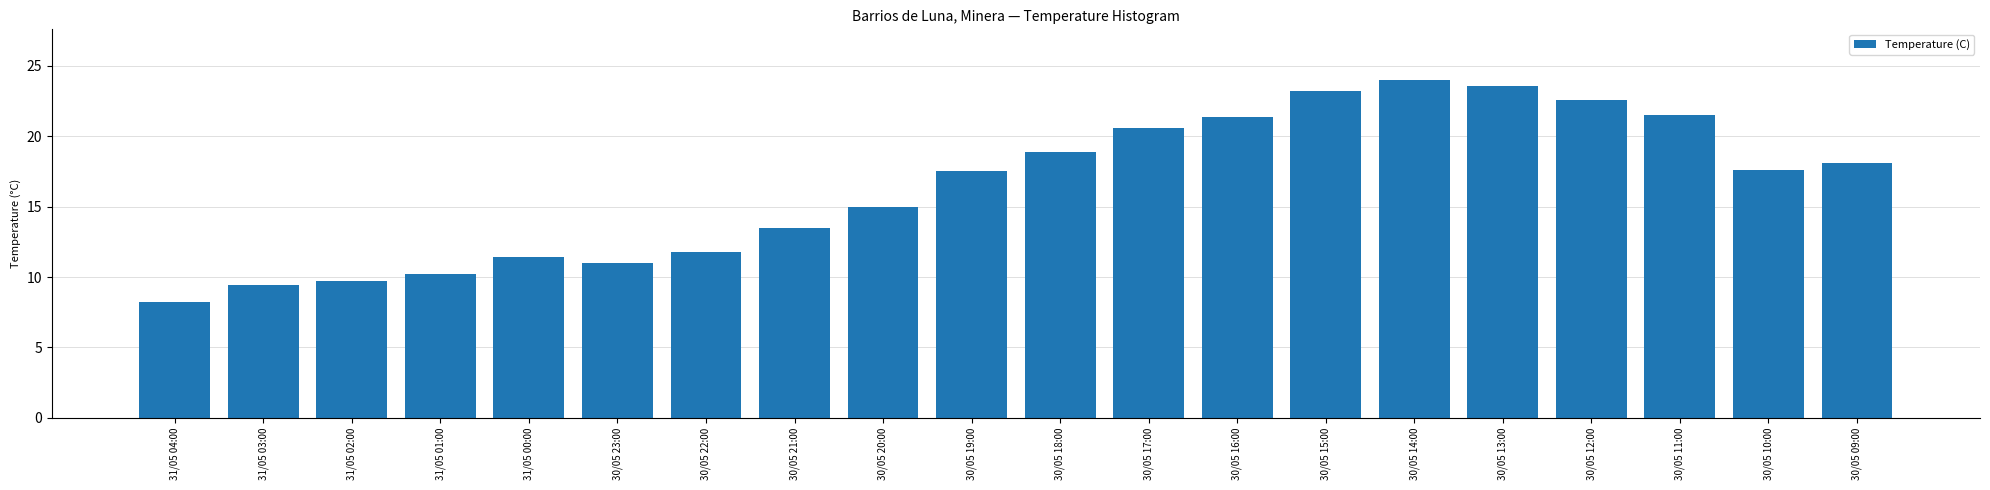

Between 31/05 03:00 and 30/05 12:00, which is larger?

30/05 12:00